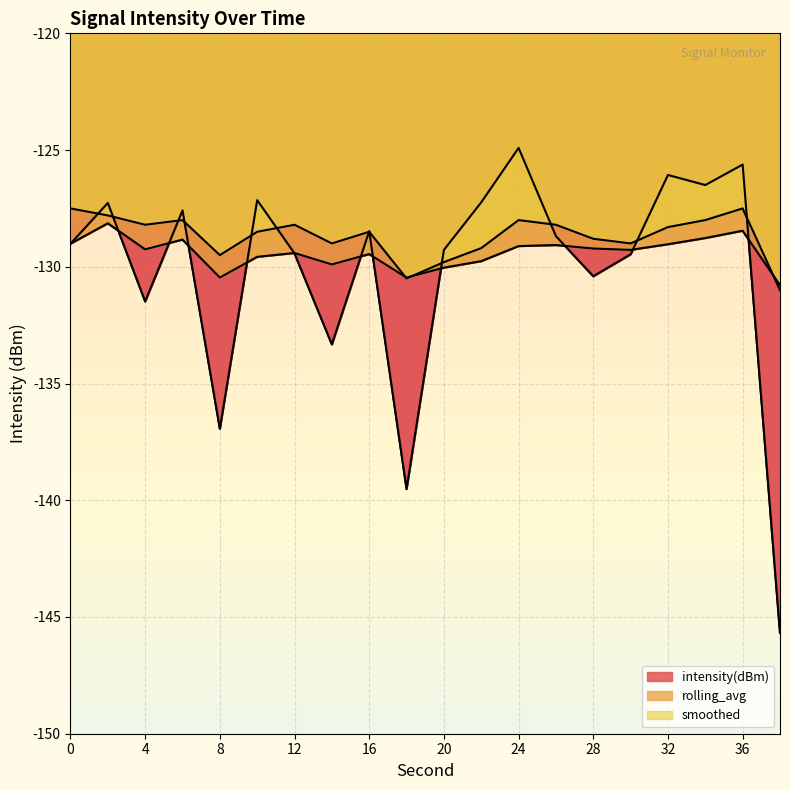

Rank the categories by smoothed value from lowest to highest.

38, 18, 20, 8, 22, 14, 30, 28, 10, 16, 32, 4, 12, 26, 6, 24, 34, 2, 0, 36